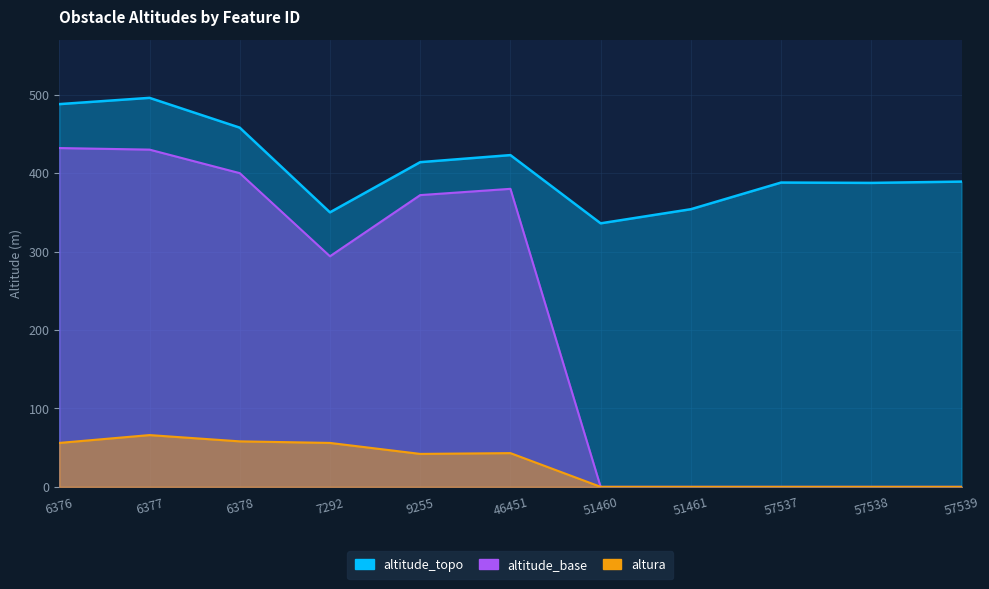

At which category does altura reach its first local peak?

6377